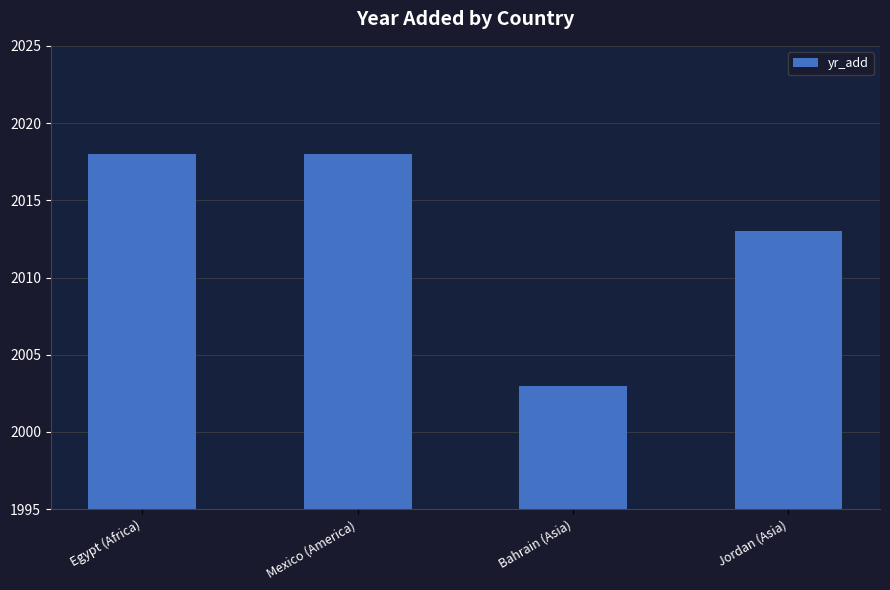

The value at Bahrain (Asia) is 851. True or false?

False